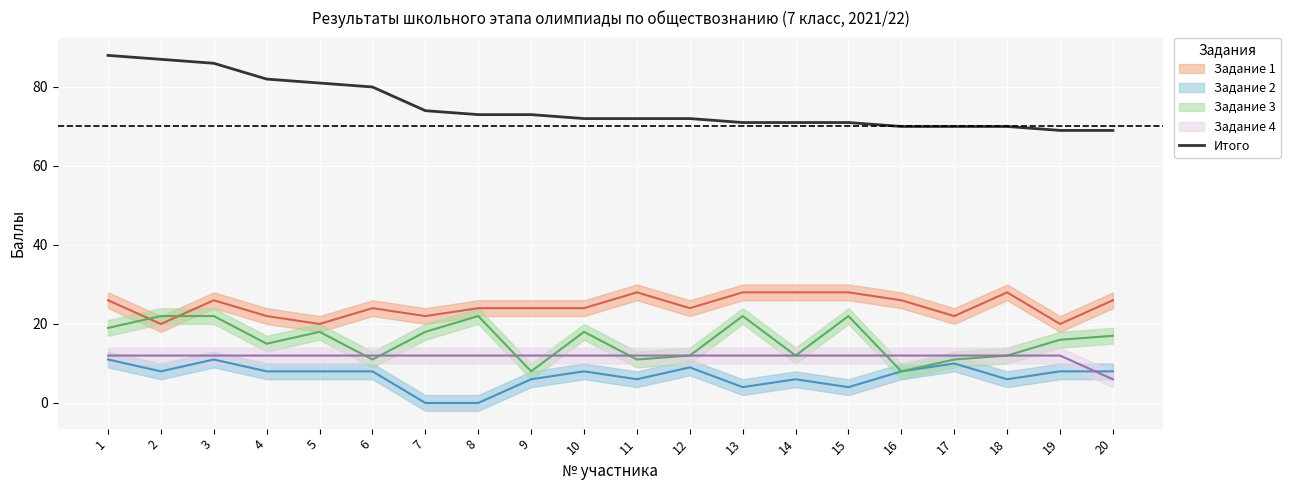

Rank the categories by value from lowest to highest.

19, 20, 16, 17, 18, 13, 14, 15, 10, 11, 12, 8, 9, 7, 6, 5, 4, 3, 2, 1